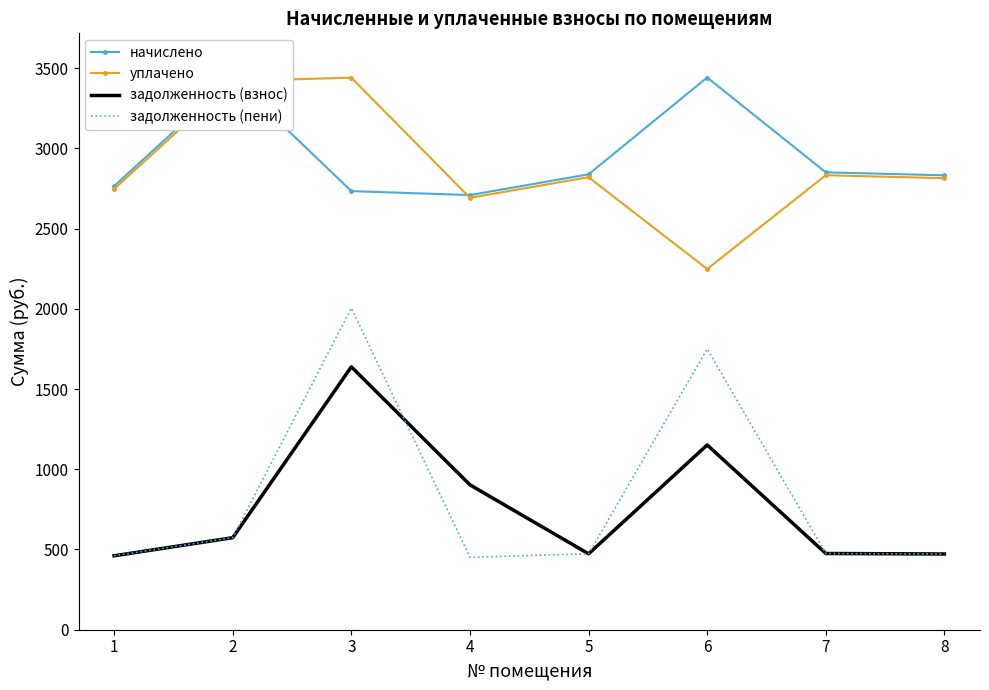

At which category is the sum across all series the highest?

3